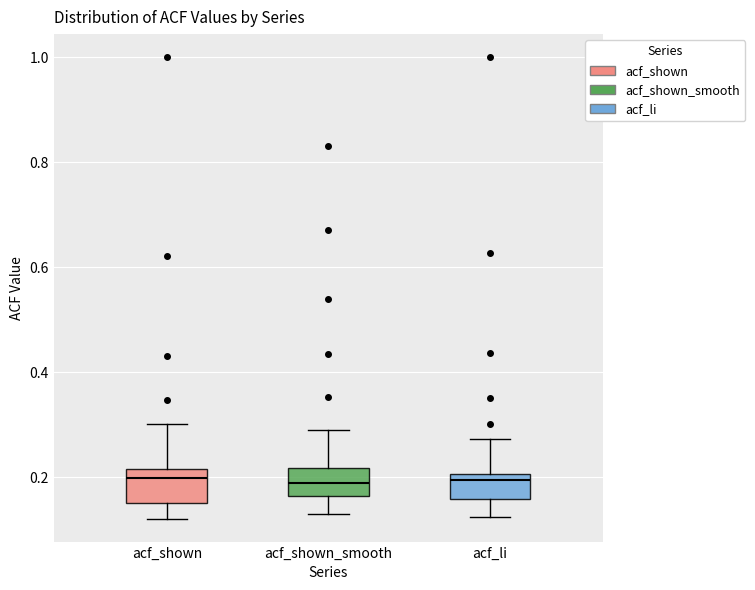

Reading left to right, transcribe this box plot: for each box, give where its median line is, the range the box spans, and where its two whiskers end, as read against the y-axis. The values are not printed on the chart, so give them approximately, as read against the axis.

acf_shown: median 0.20, box 0.16 to 0.22, whiskers 0.12 to 0.30
acf_shown_smooth: median 0.18, box 0.16 to 0.22, whiskers 0.14 to 0.30
acf_li: median 0.20 (just below the box's upper edge), box 0.16 to 0.20, whiskers 0.12 to 0.28